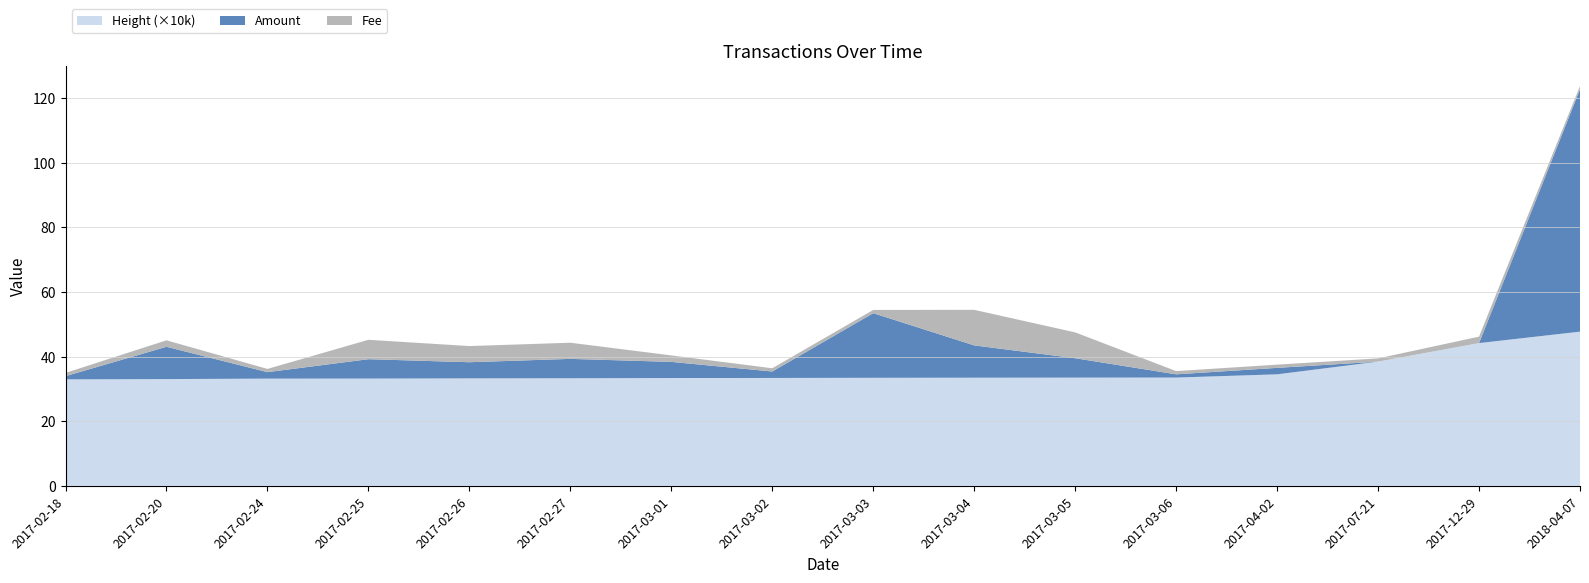

What is the total value across all series at 2017-03-05?

47.5